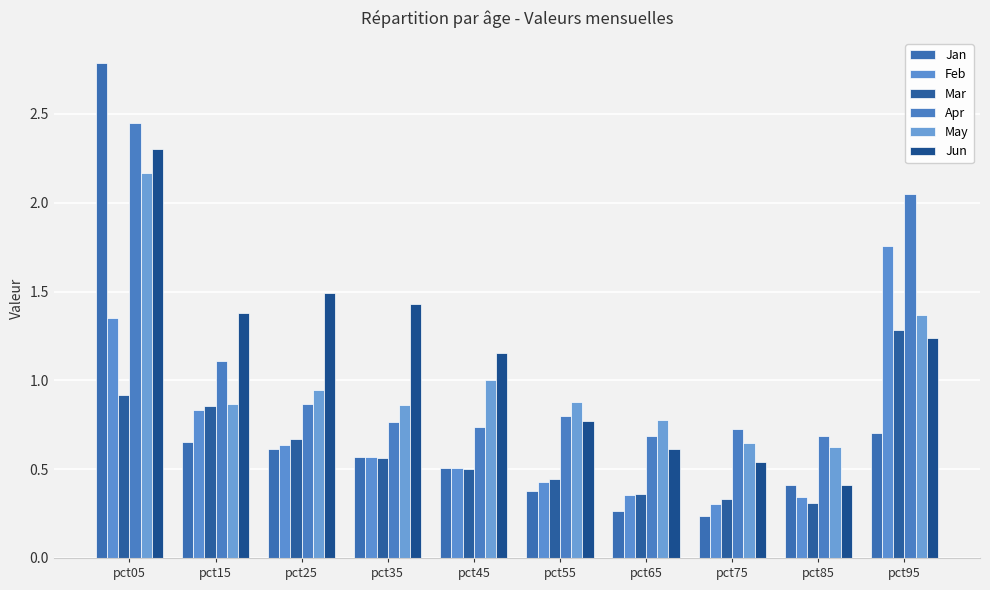

List the labels in order of Mar value, smallest first.

pct85, pct75, pct65, pct55, pct45, pct35, pct25, pct15, pct05, pct95